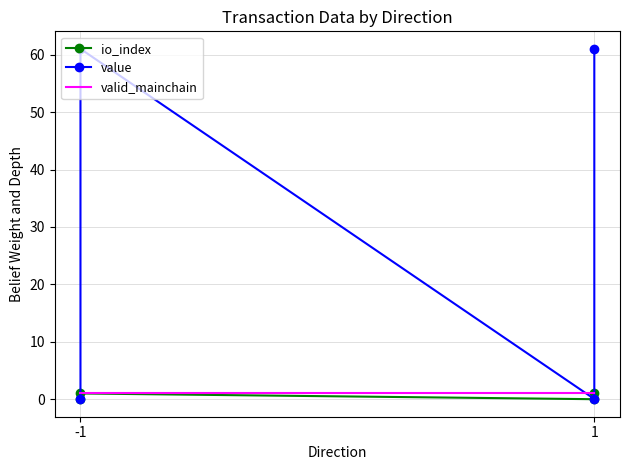

True or false: valid_mainchain has more than 1 points higher than both neighbors.

False